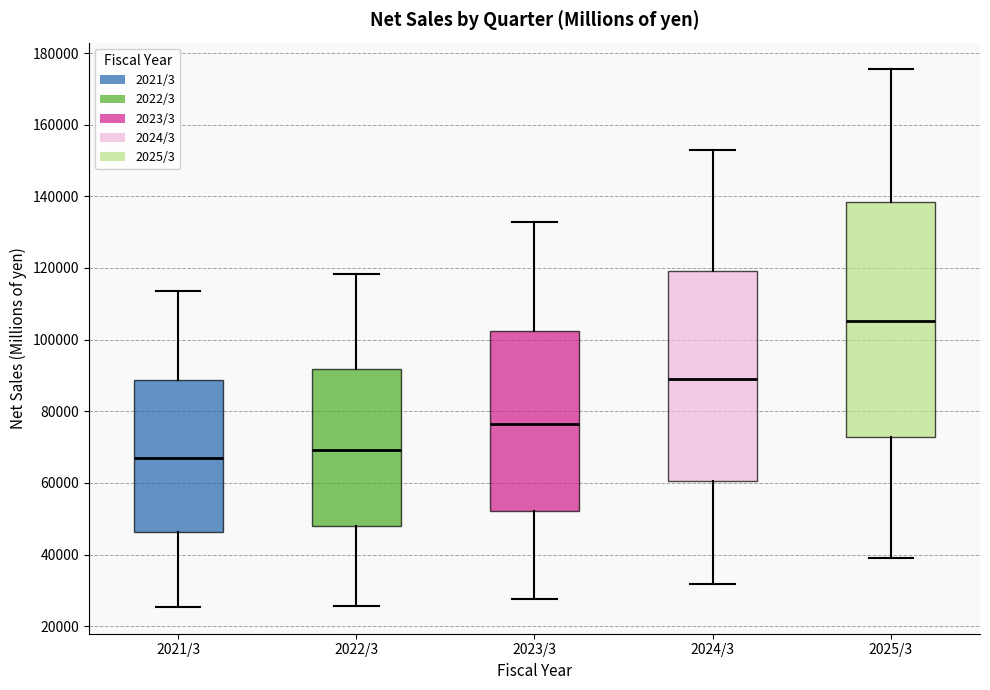

Which box has the highest median line?

2025/3